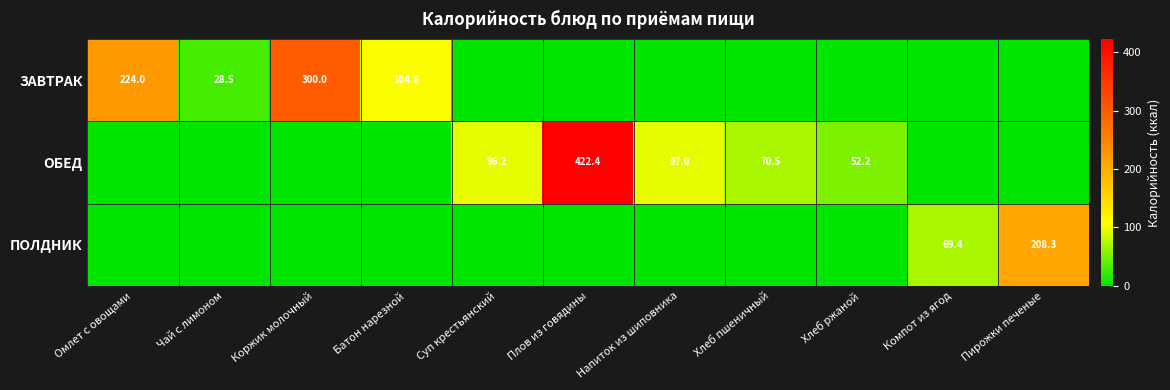

The value of ЗАВТРАК at Батон нарезной is 104.8. True or false?

True